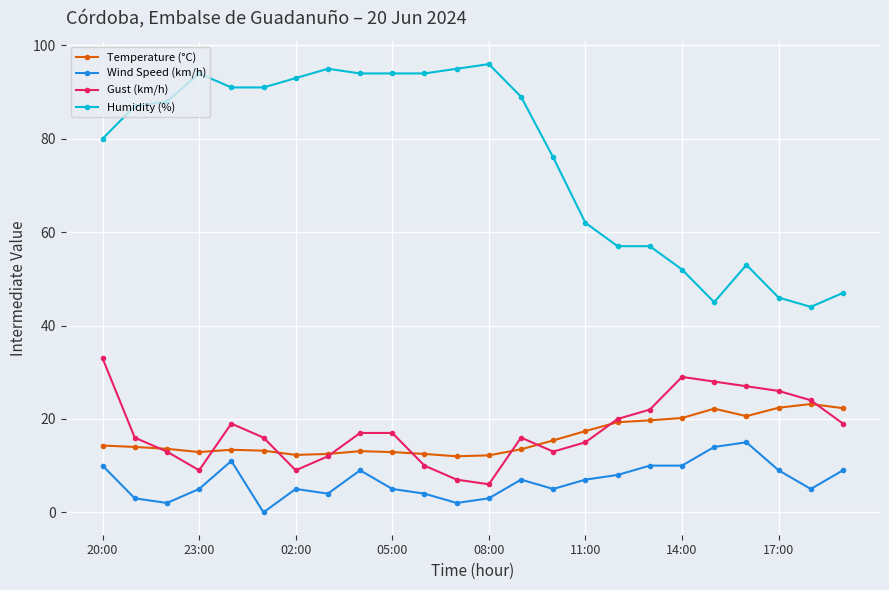

What is the maximum value for Temperature (°C)?

23.2